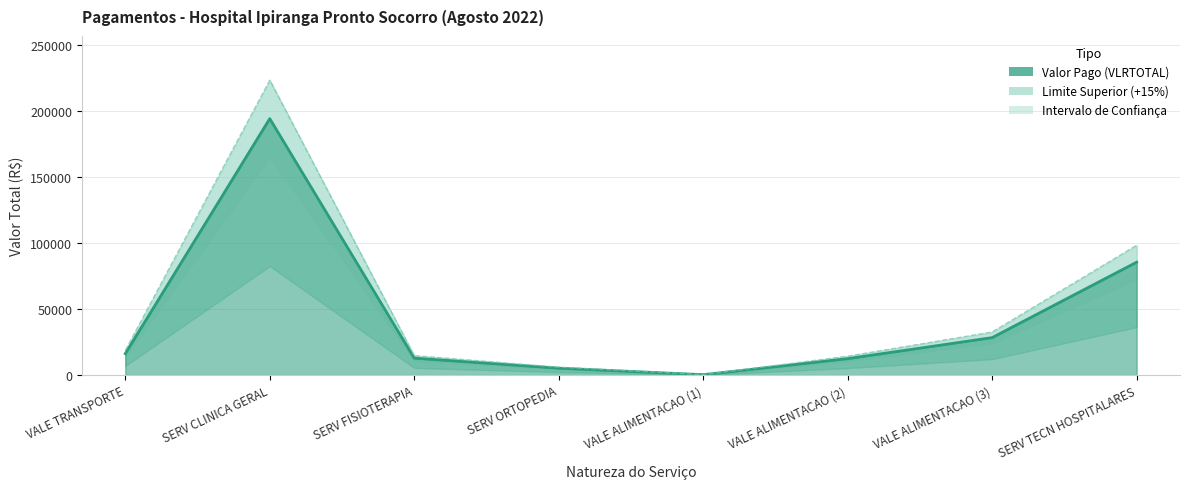

What position from the left is VALE ALIMENTACAO (3)?

7